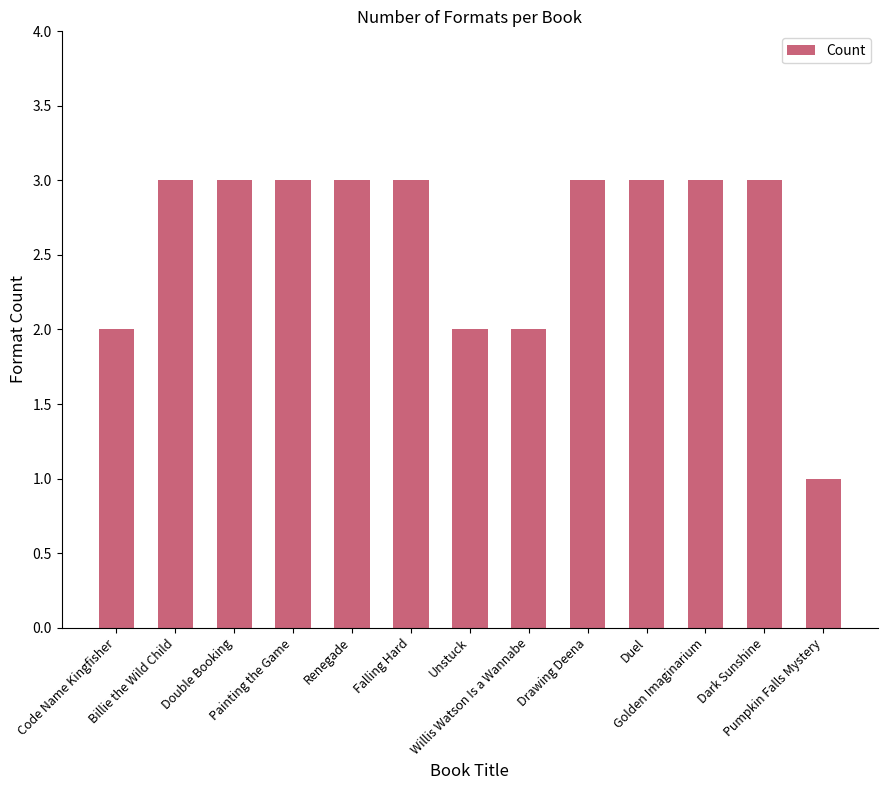

What is the value of the 8th bar from the left?

2